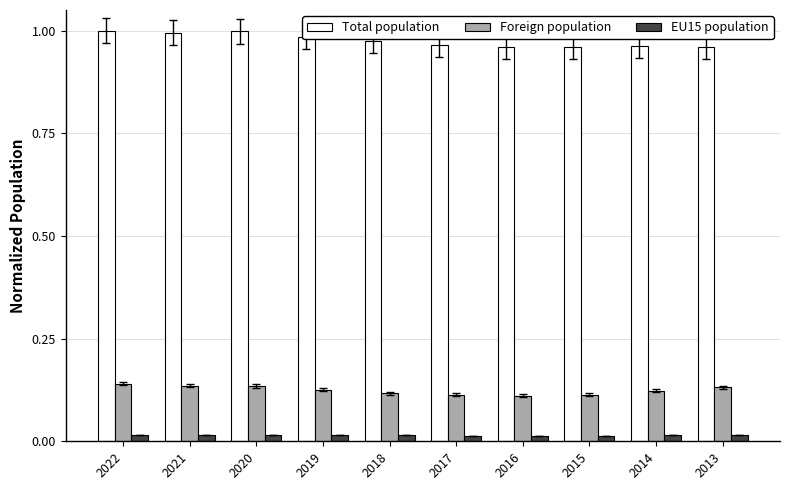

Count the number of categories in the chart.

10